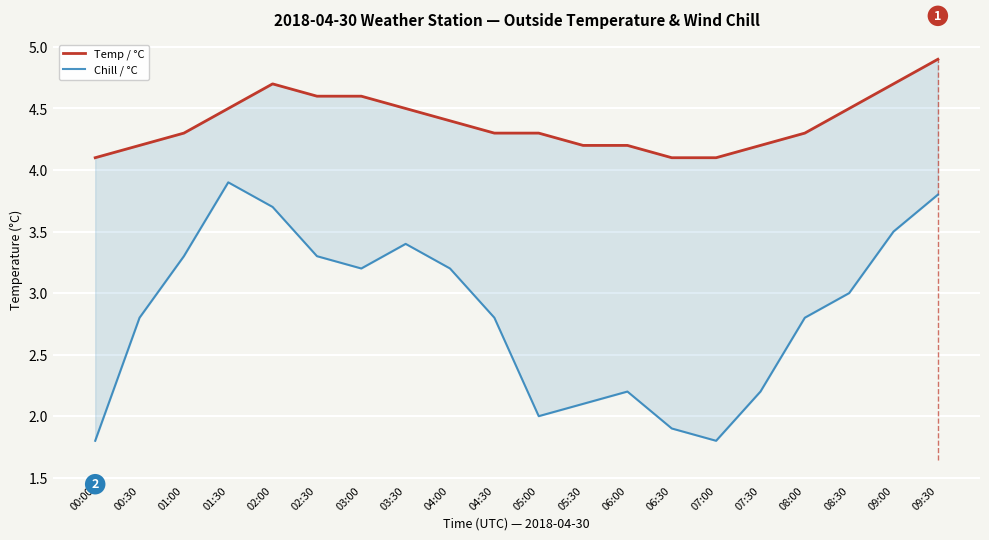

True or false: Chill / °C and Temp / °C cross at least once.

False